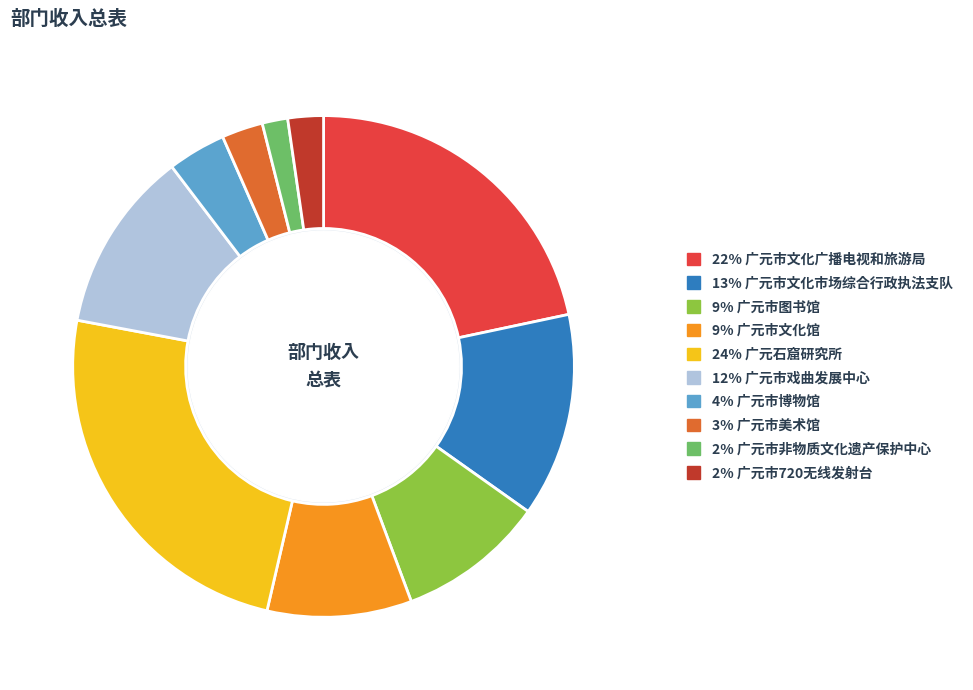

Is there a majority slice in this chart?

No